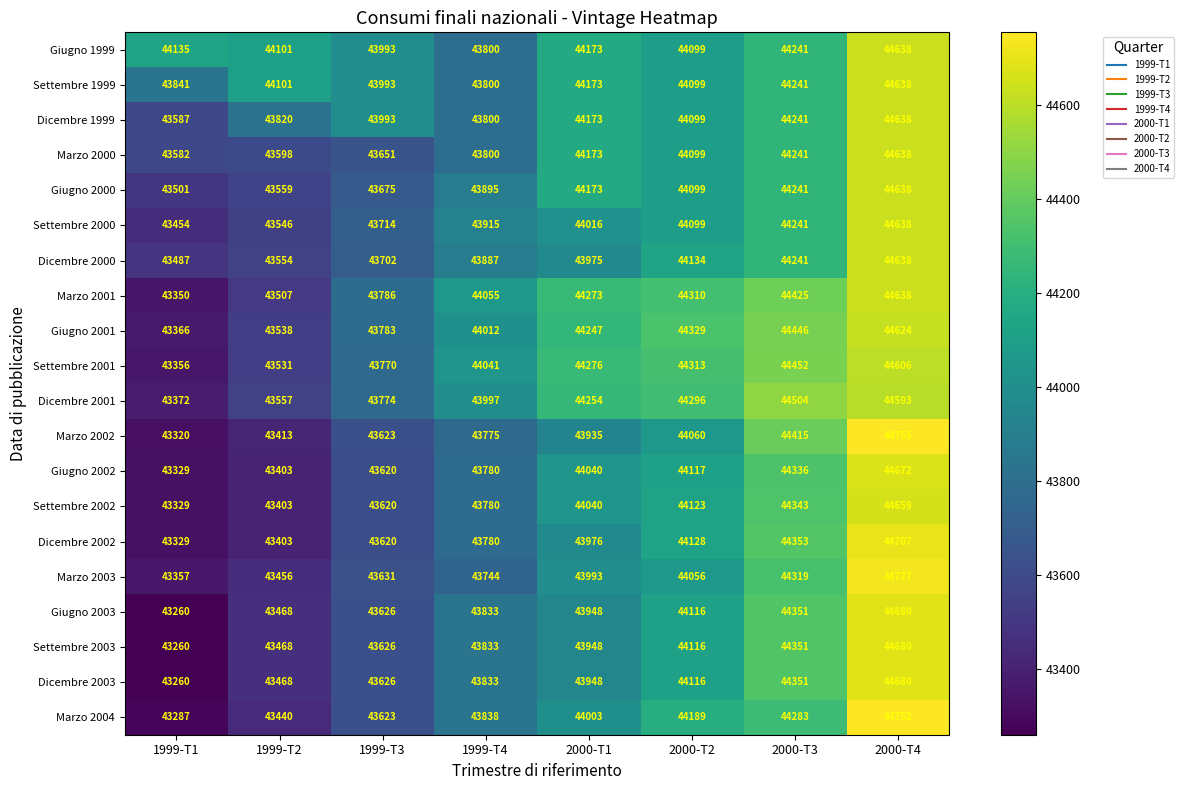

At how many categories does at least one series exceed 44105?

5